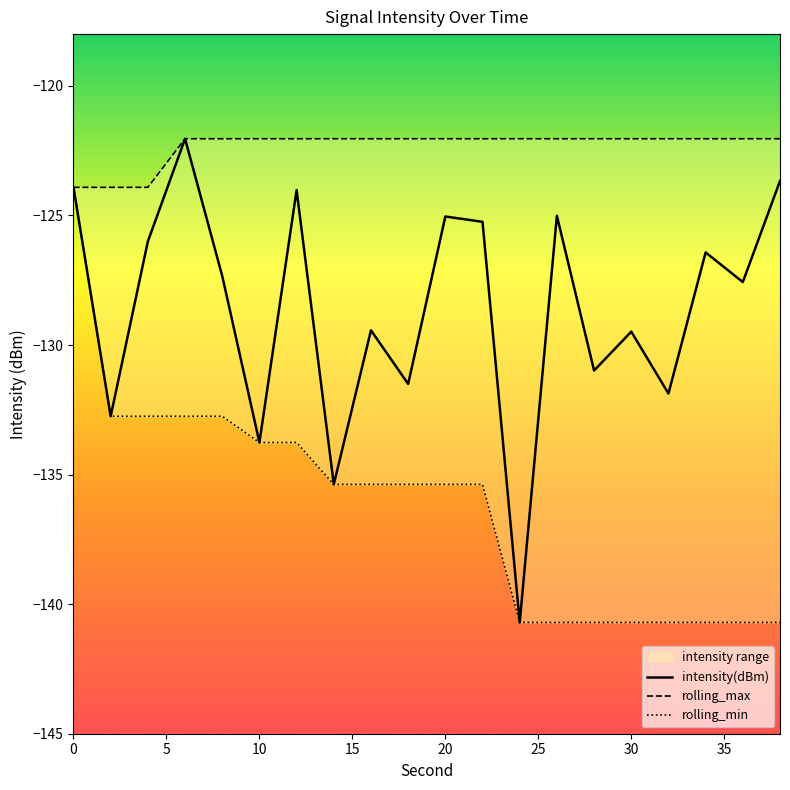

What is the minimum value for intensity(dBm)?

-140.7